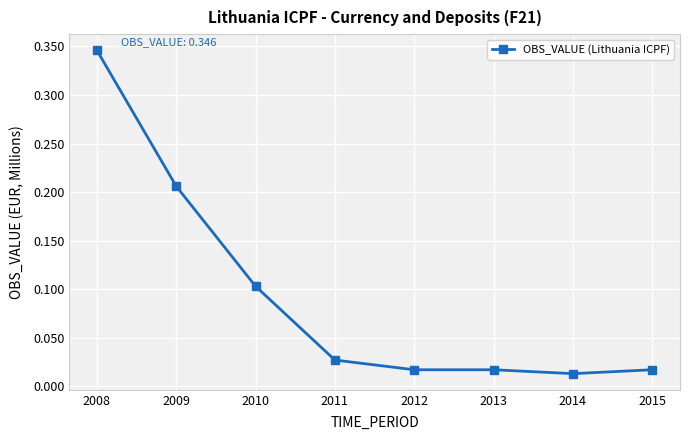

What is the average value?

0.1